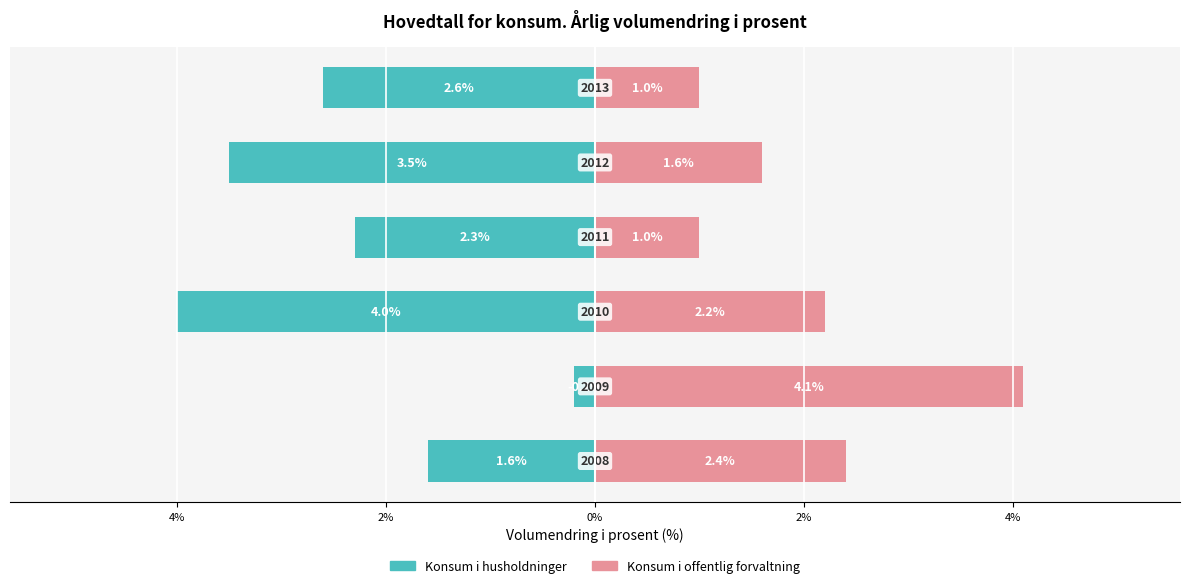

Reading left to right, what are all the values shown in this chart?

Konsum i husholdninger: 6%=-1.6	4%=-0.2	2%=-4.0	0%=-2.3	2%=-3.5	4%=-2.6
Konsum i offentlig forvaltning: 6%=2.4	4%=4.1	2%=2.2	0%=1.0	2%=1.6	4%=1.0